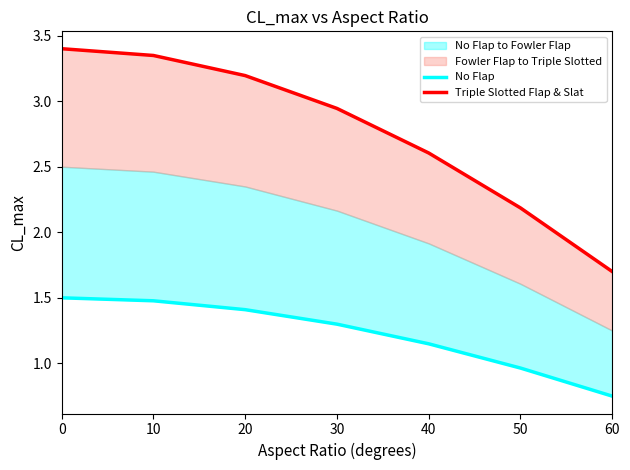

True or false: No Flap has more than 2 points higher than both neighbors.

False